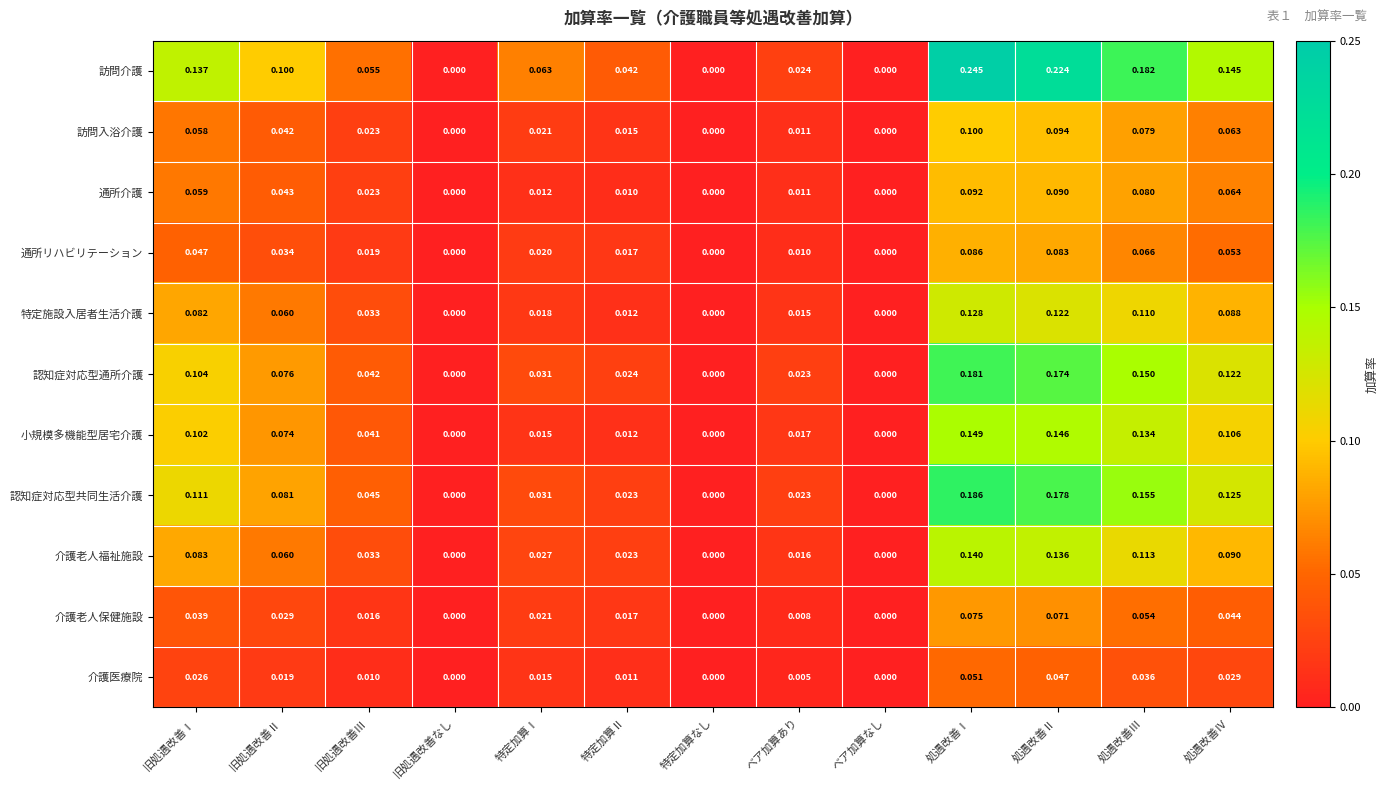

Which series has the widest spread of values?

訪問介護